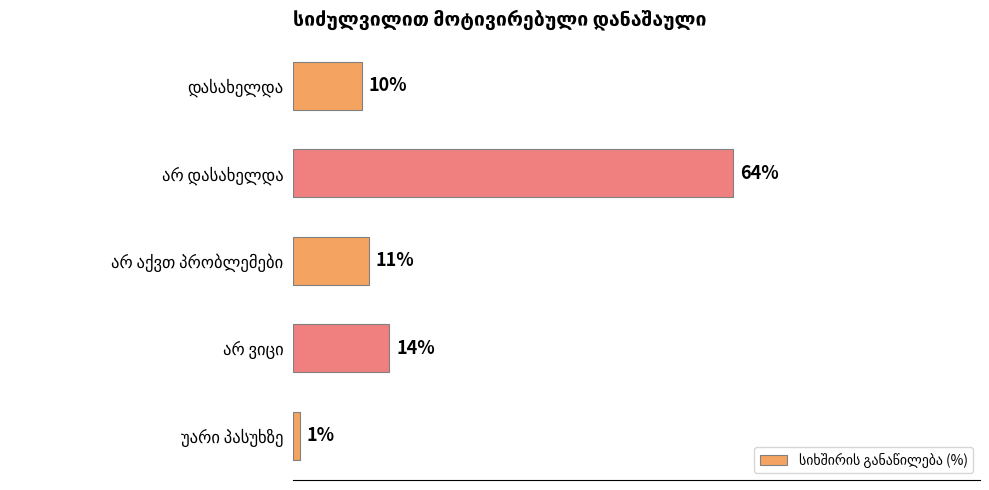

Are the bars horizontal?

Yes